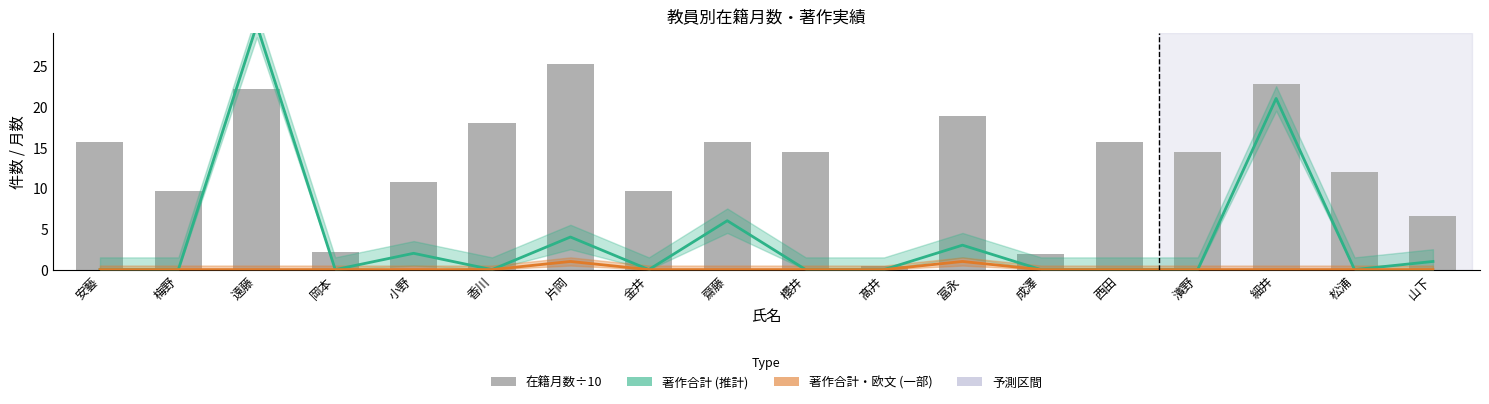

What is the label of the 6th bar from the left?

香川